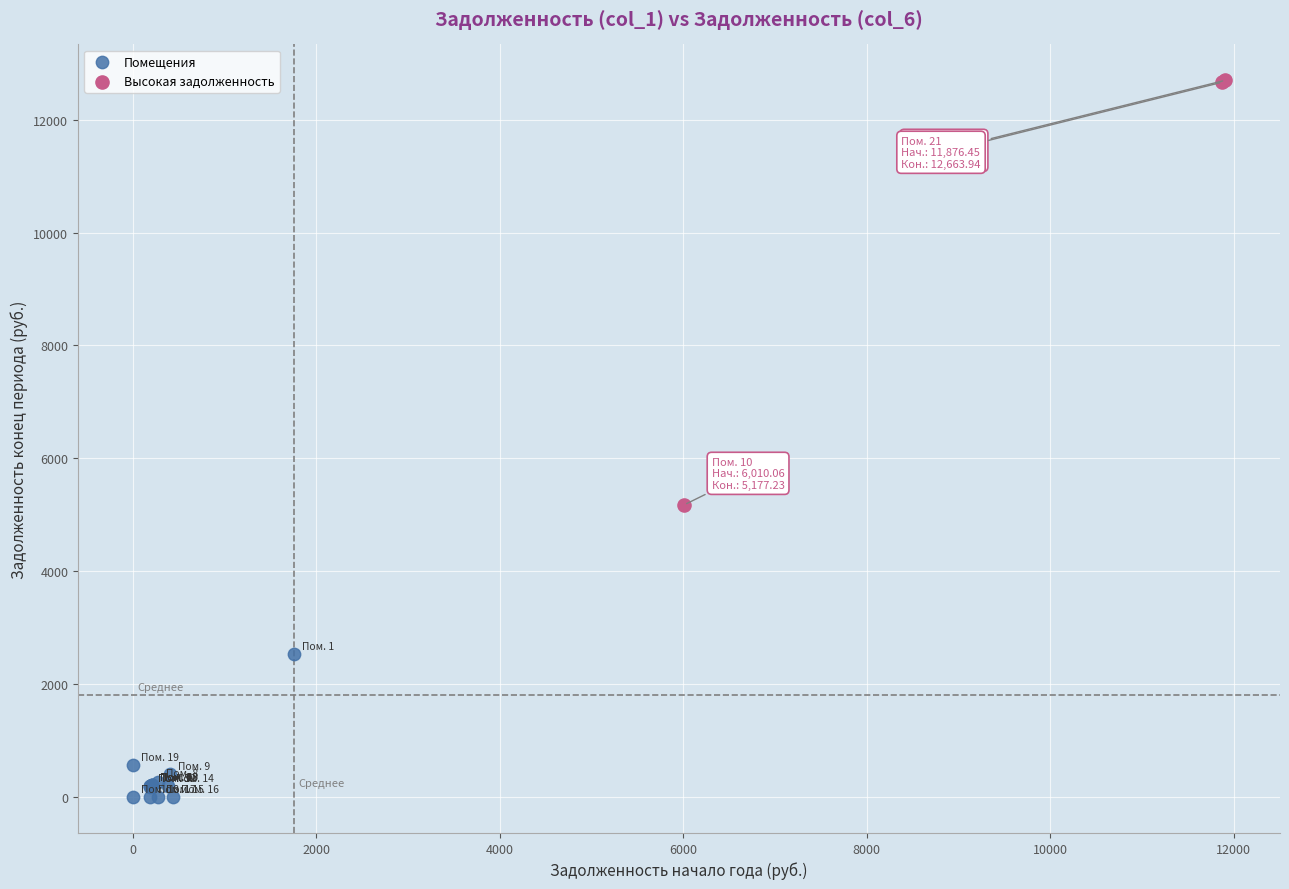

Which series contains the lowest Y value?

Помещения